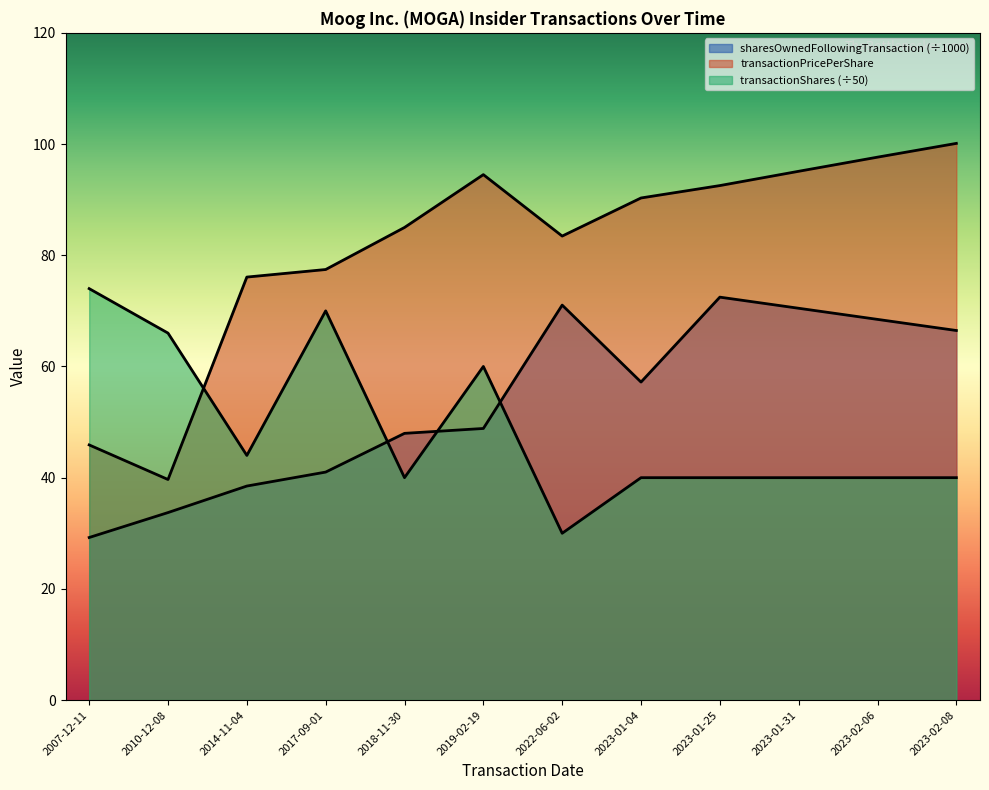

What are all the series names shown in the legend?

transactionPricePerShare, sharesOwnedFollowingTransaction, transactionShares